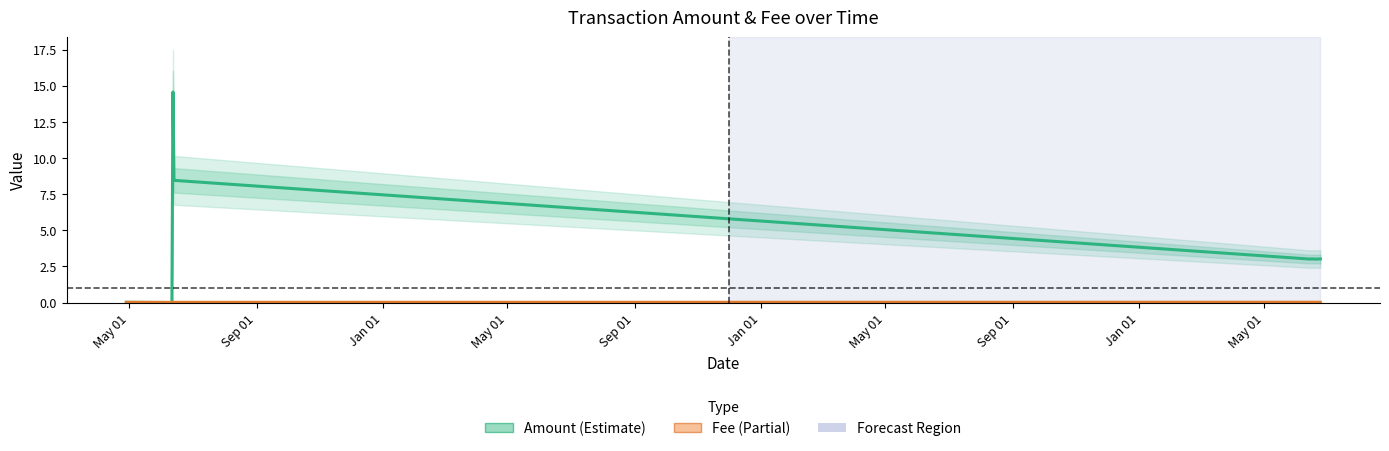

True or false: Amount and Fee intersect in this chart.

True